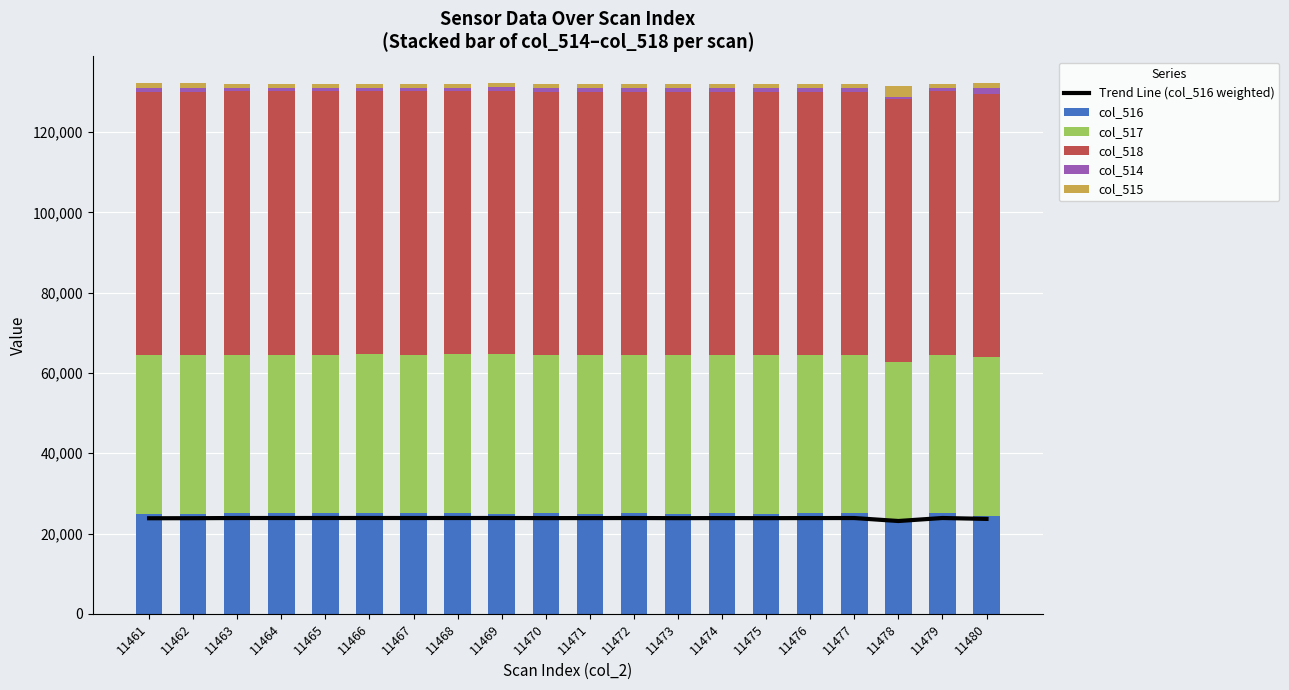

At which category is the sum across all series the highest?

11469